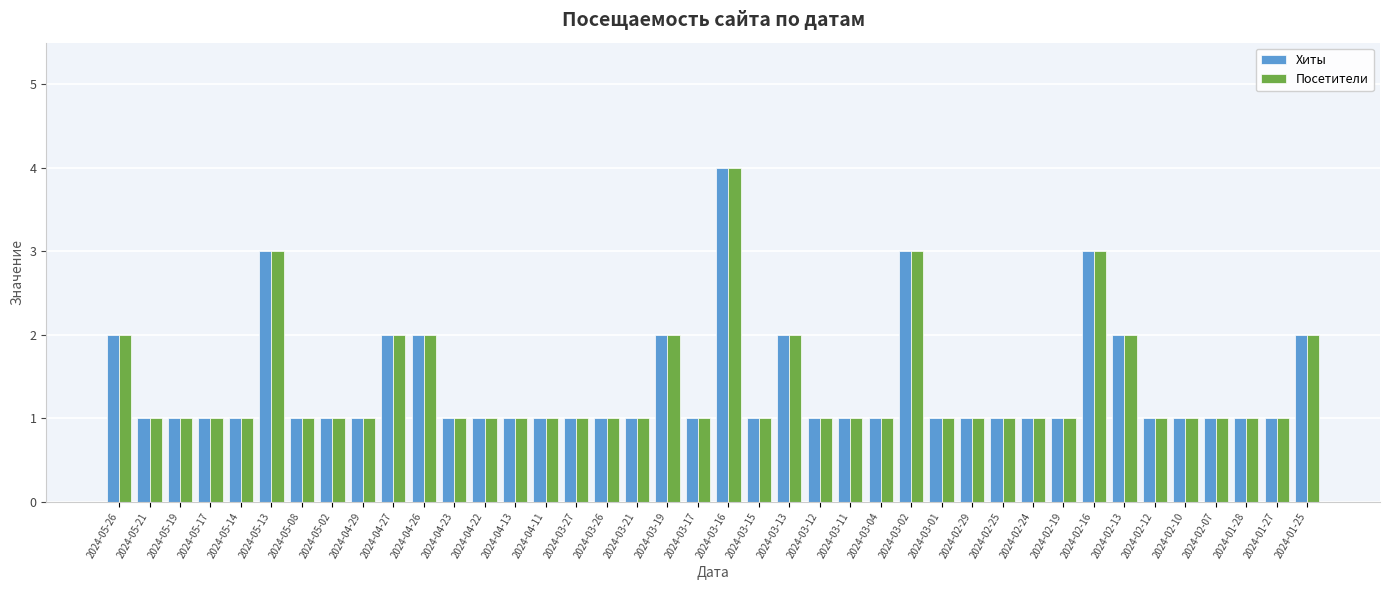

True or false: Посетители has a value of 2 at 2024-03-19.

True